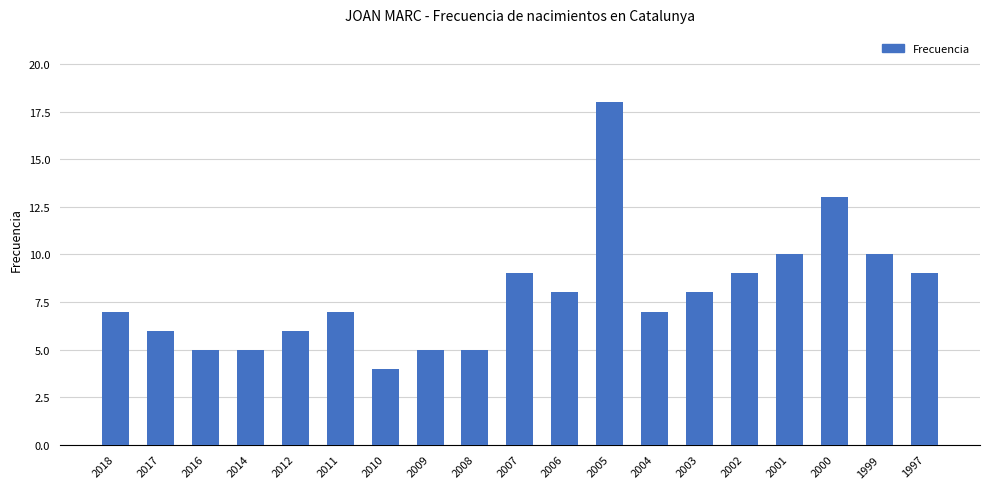

The chart shows a value of 5 at 2009. True or false?

True